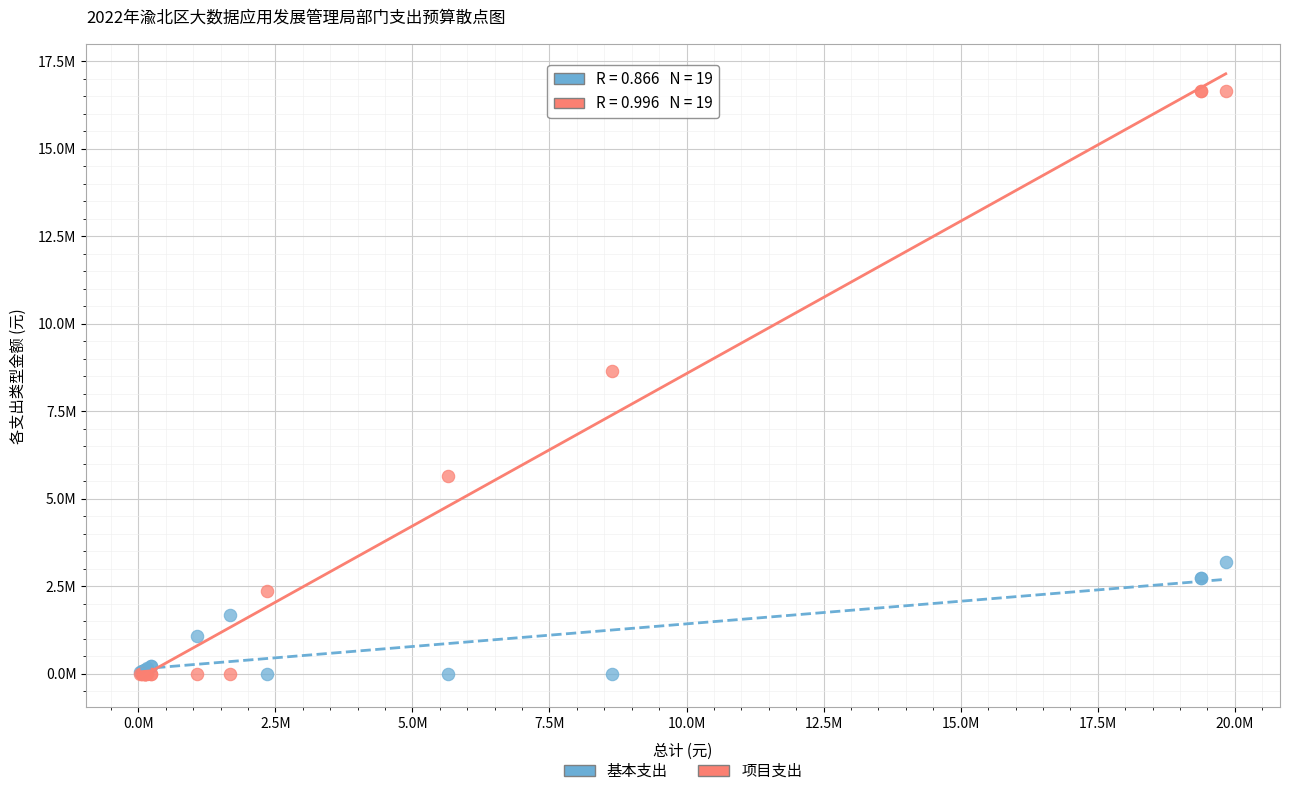

What are all the series names shown in the legend?

基本支出, 项目支出